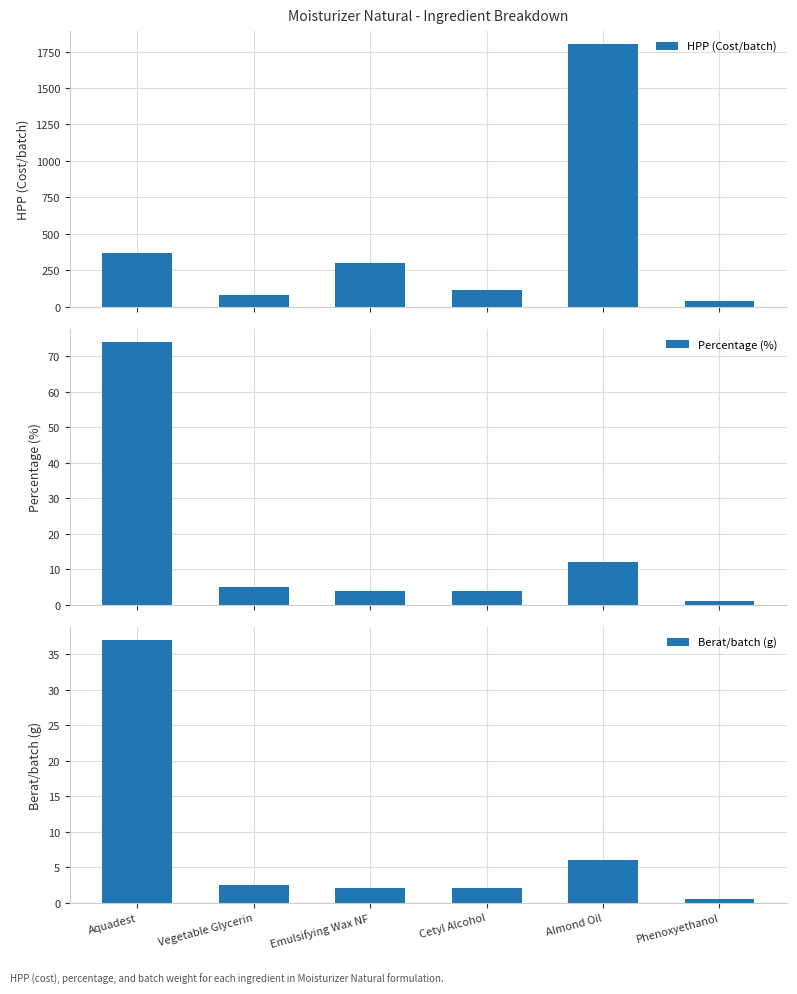

What is the average value of the HPP (Cost/batch) series?

451.0